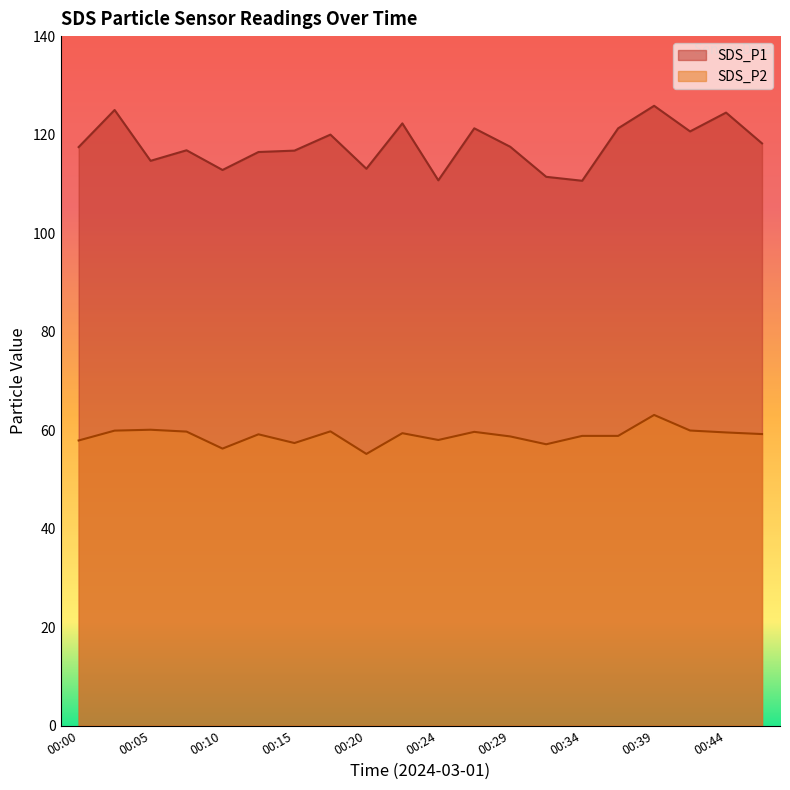

True or false: SDS_P1 and SDS_P2 intersect in this chart.

False